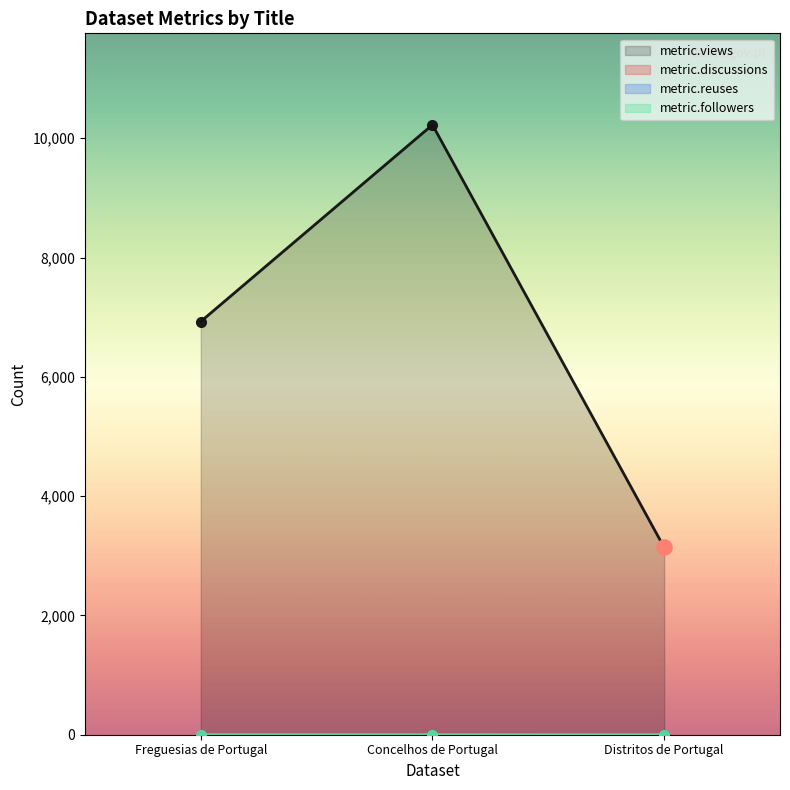

Which series contains the lowest Y value?

metric.discussions